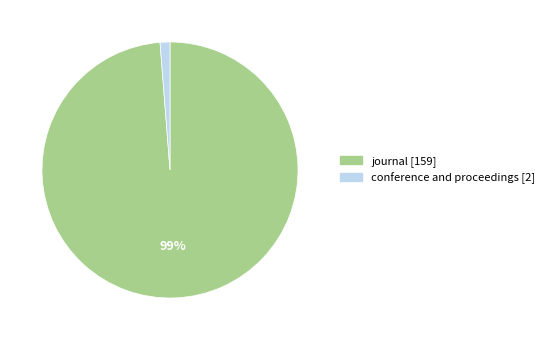

The journal slice represents 99% of the pie. True or false?

True